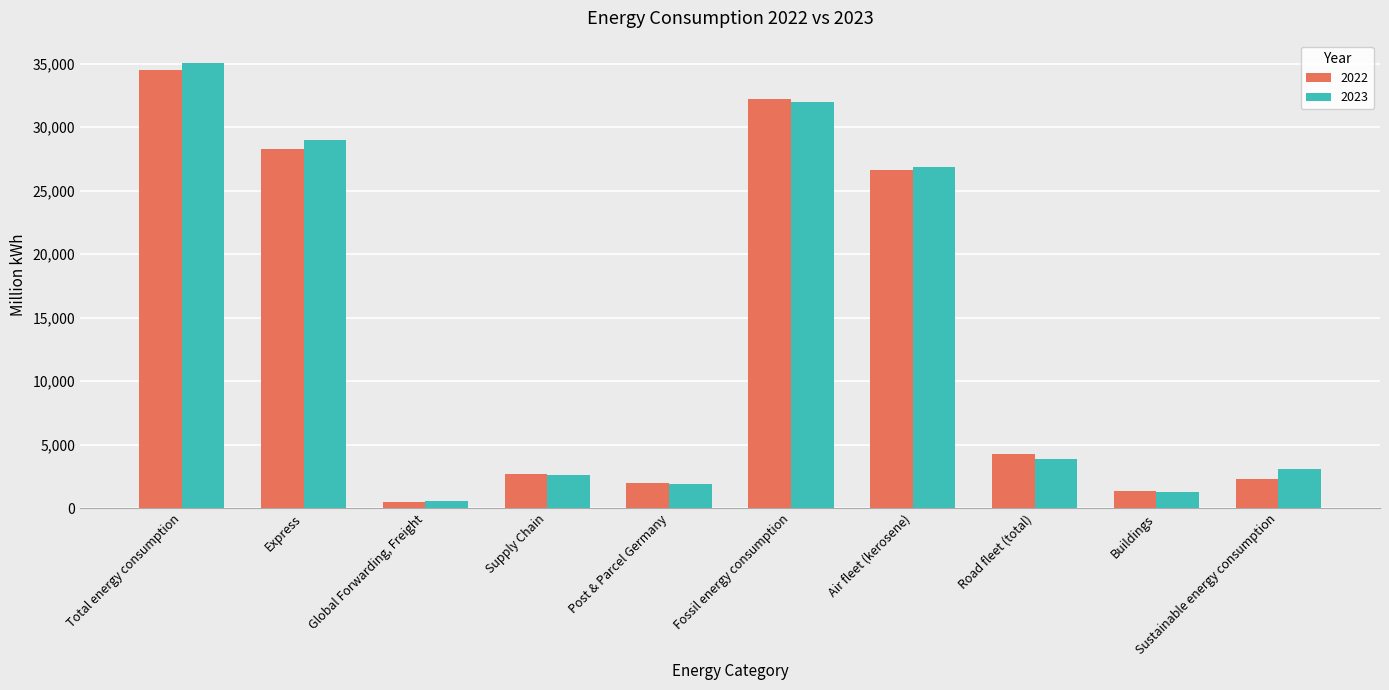

At which label does 2023 reach its peak?

Total energy consumption